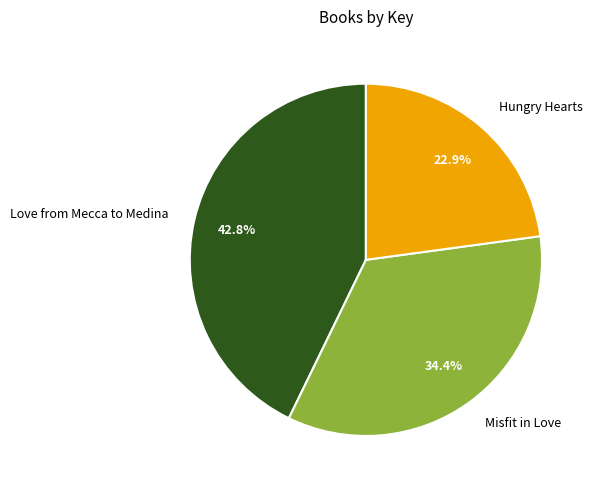

How many segments does this pie chart have?

3